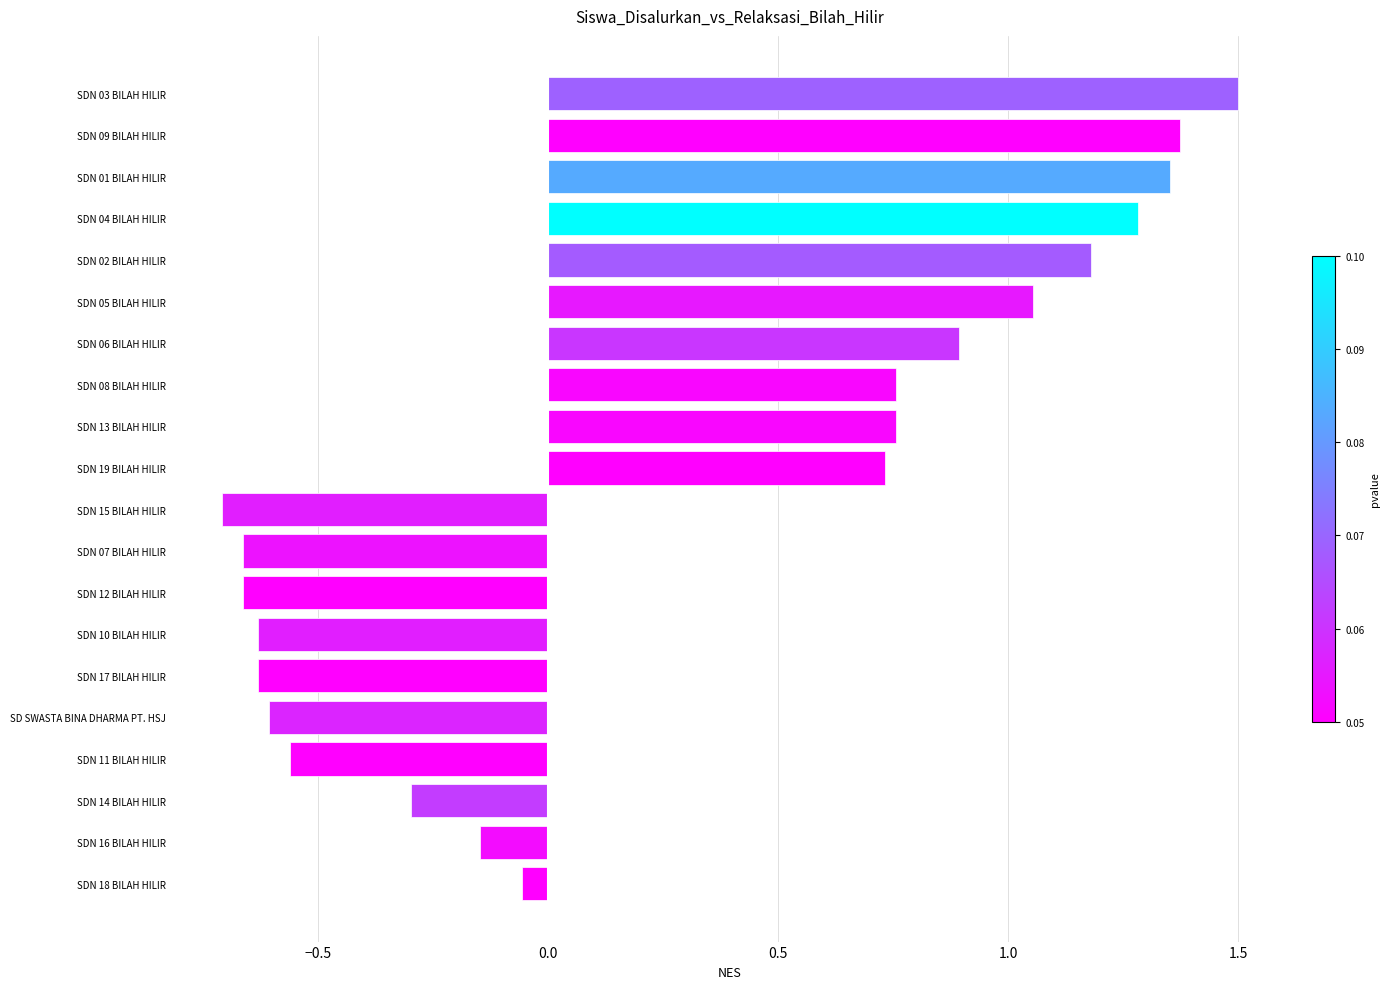

What is the sum of the values at SDN 09 BILAH HILIR and SDN 08 BILAH HILIR?

2.1